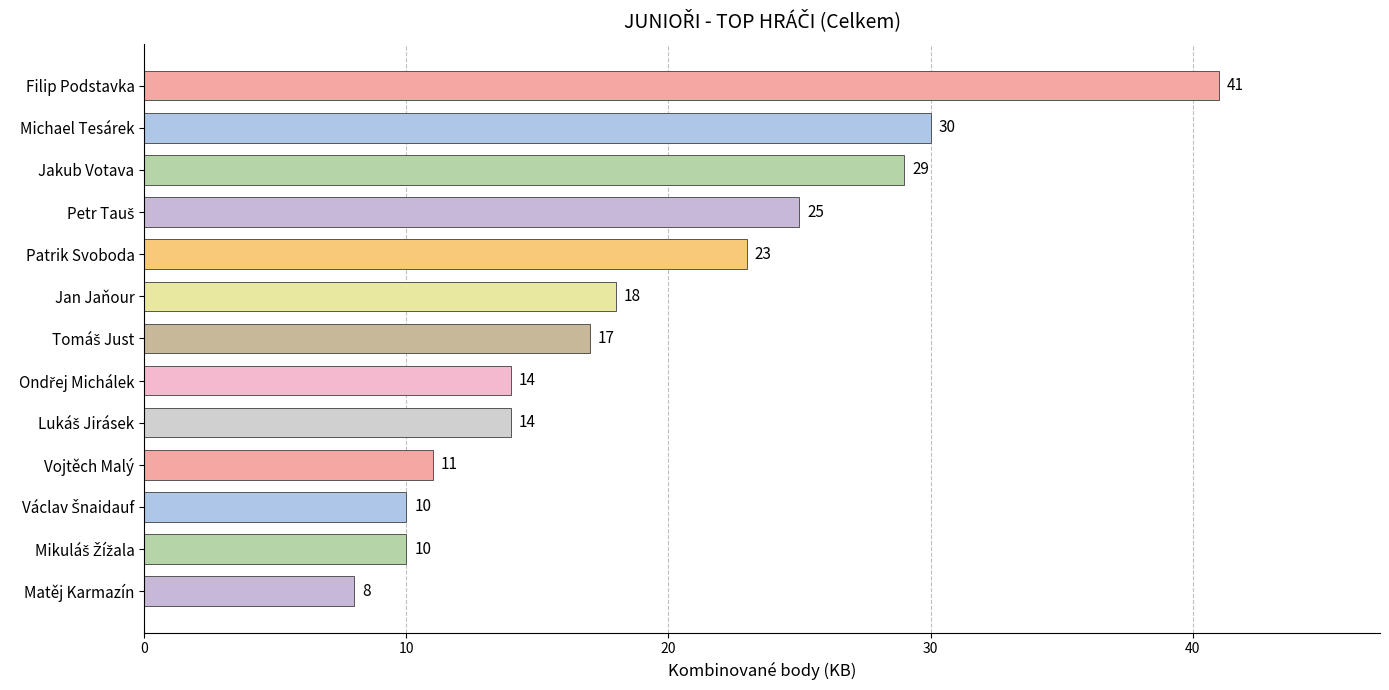

What is the sum of the values at Jakub Votava and Jan Jaňour?

47